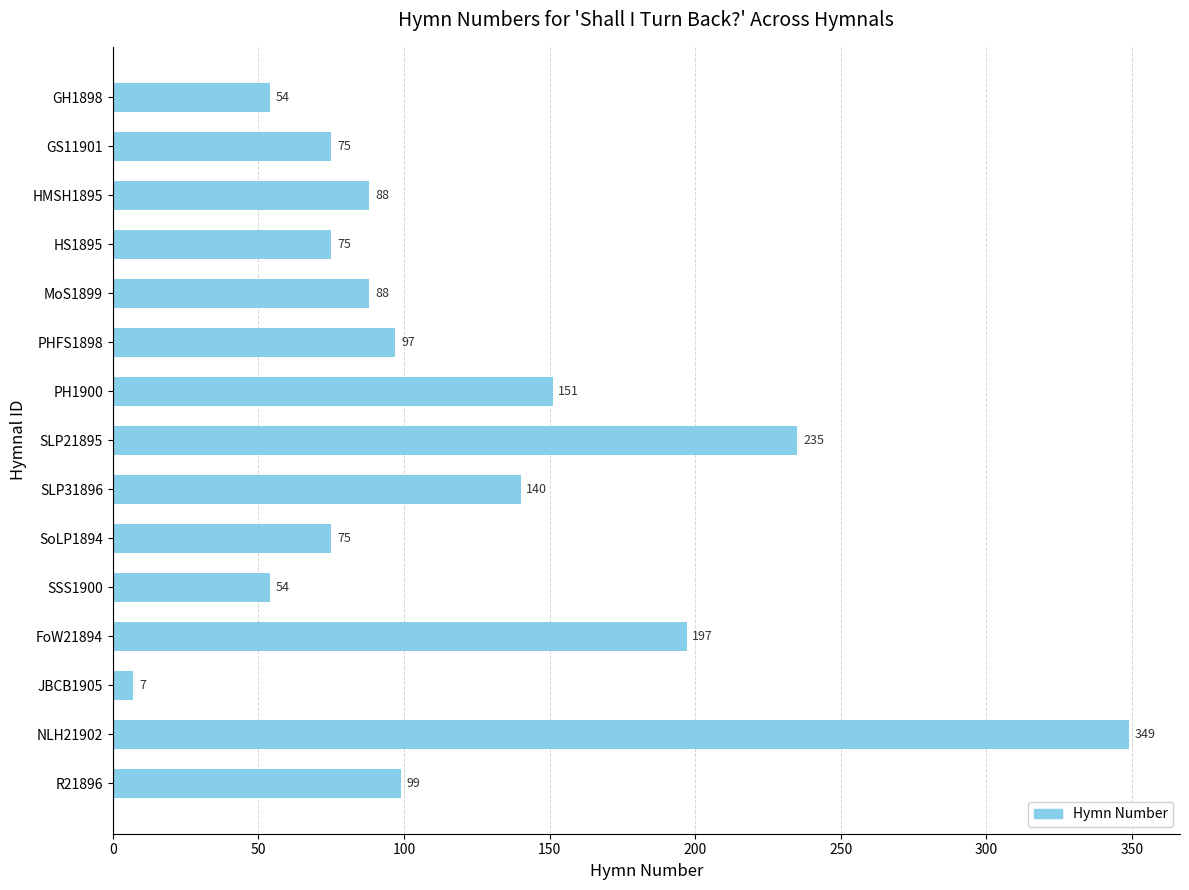

Reading top to bottom, list all the values displayed in this chart.

GH1898=54	GS11901=75	HMSH1895=88	HS1895=75	MoS1899=88	PHFS1898=97	PH1900=151	SLP21895=235	SLP31896=140	SoLP1894=75	SSS1900=54	FoW21894=197	JBCB1905=7	NLH21902=349	R21896=99